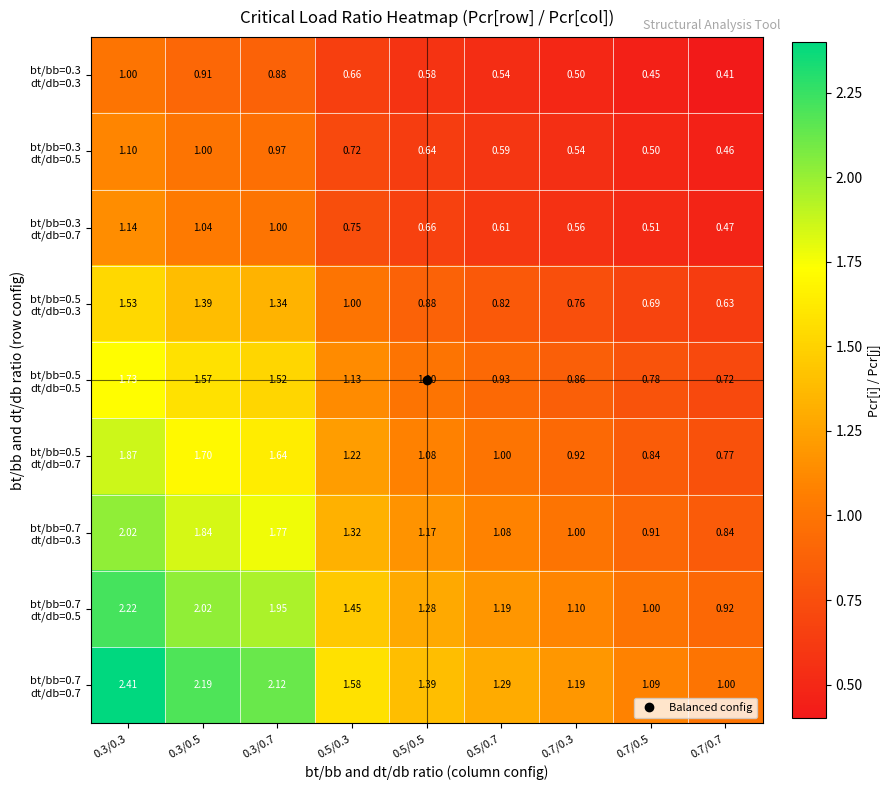

How many distinct data groups are displayed?

9